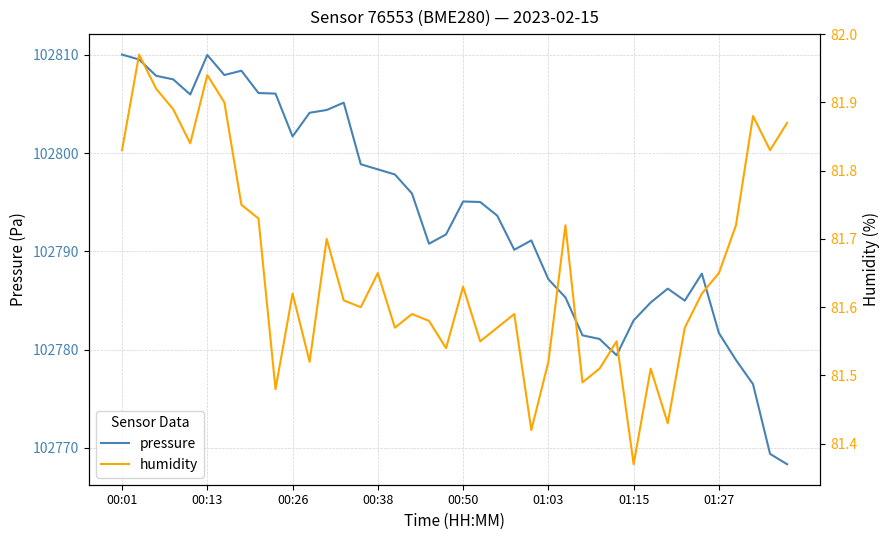

What is the difference between the maximum and minimum values in the pressure series?

41.7